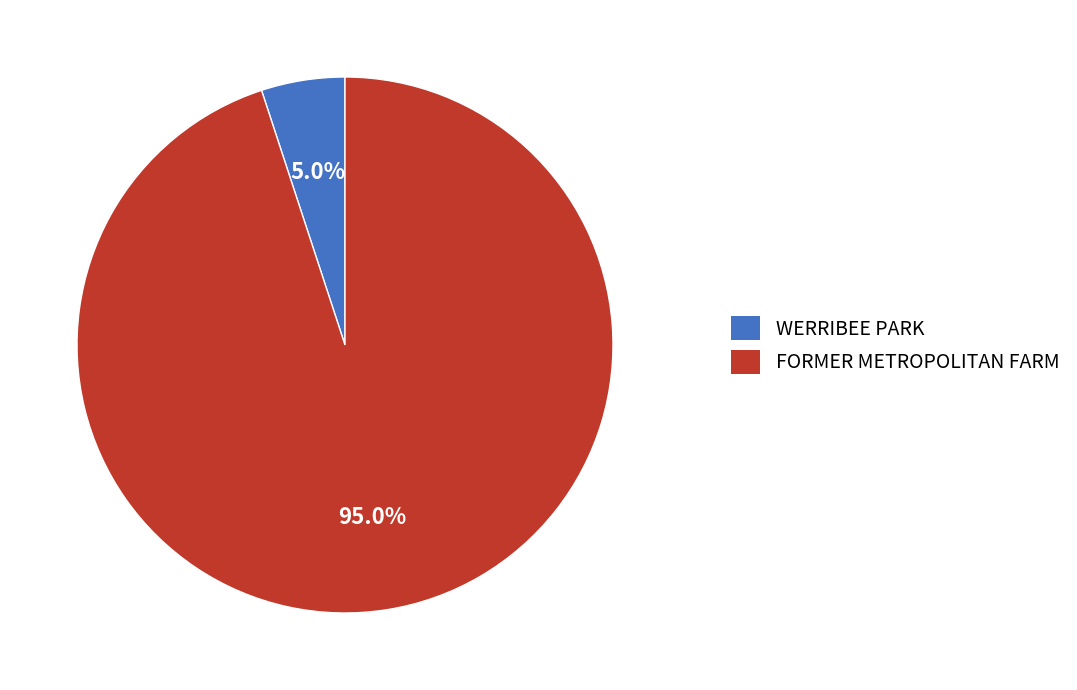

Between WERRIBEE PARK and FORMER METROPOLITAN FARM, which is larger?

FORMER METROPOLITAN FARM